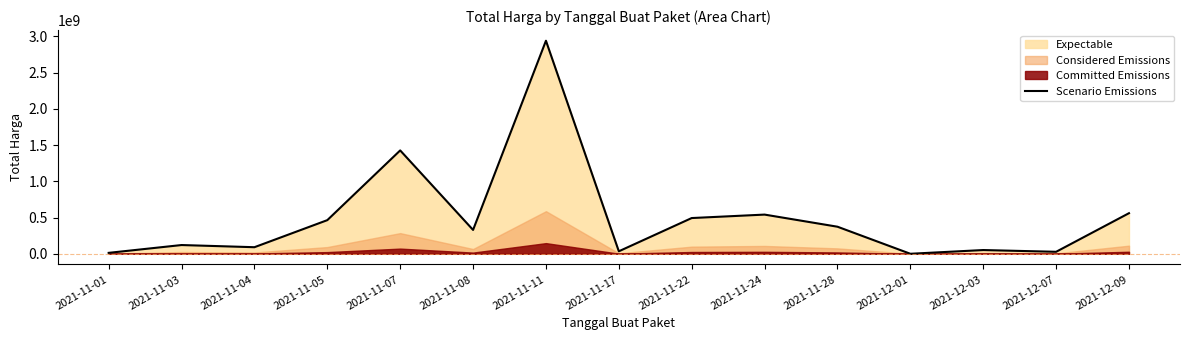

Which category has the lowest value across all series?

2021-12-01